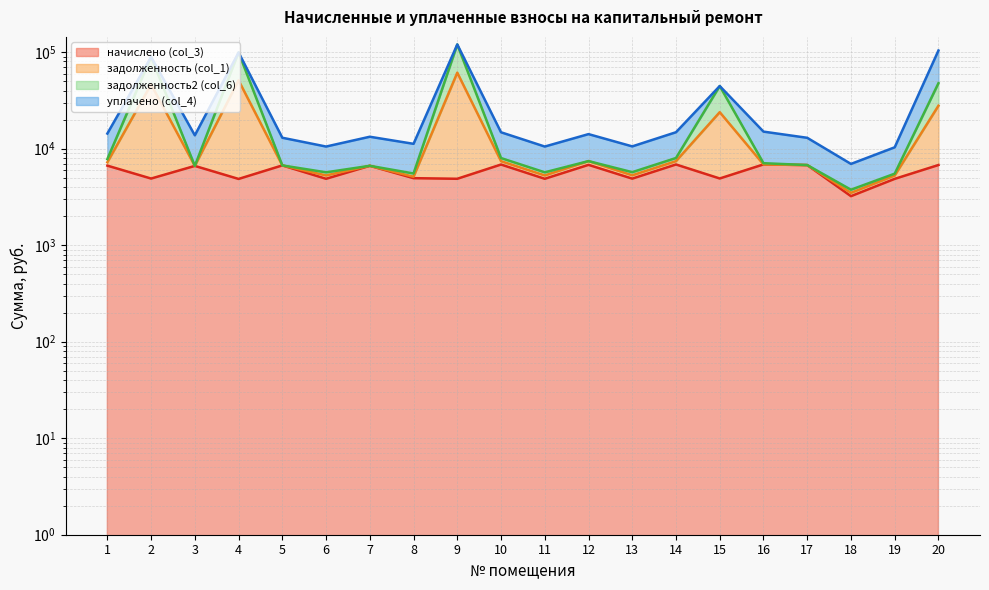

What is the average value of the начислено (col_3) series?

5736.2